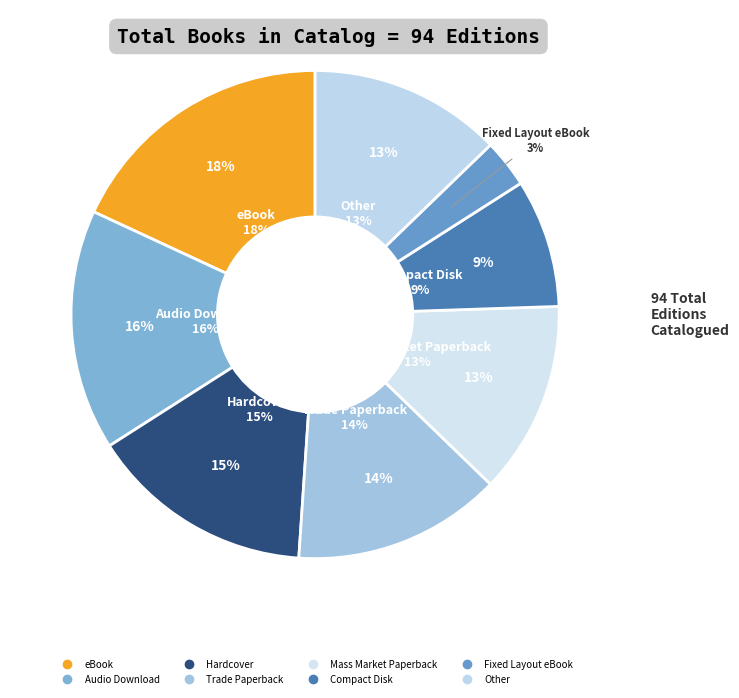

Is it true that Hardcover is 25% of the pie?

False